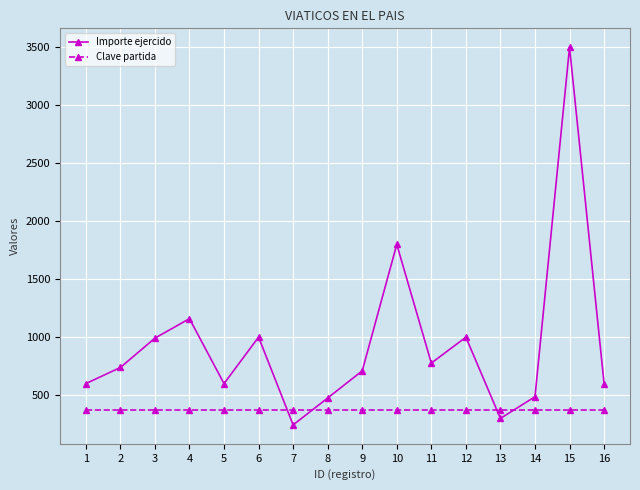

What is the approximate value of Clave partida at 11?

375.0